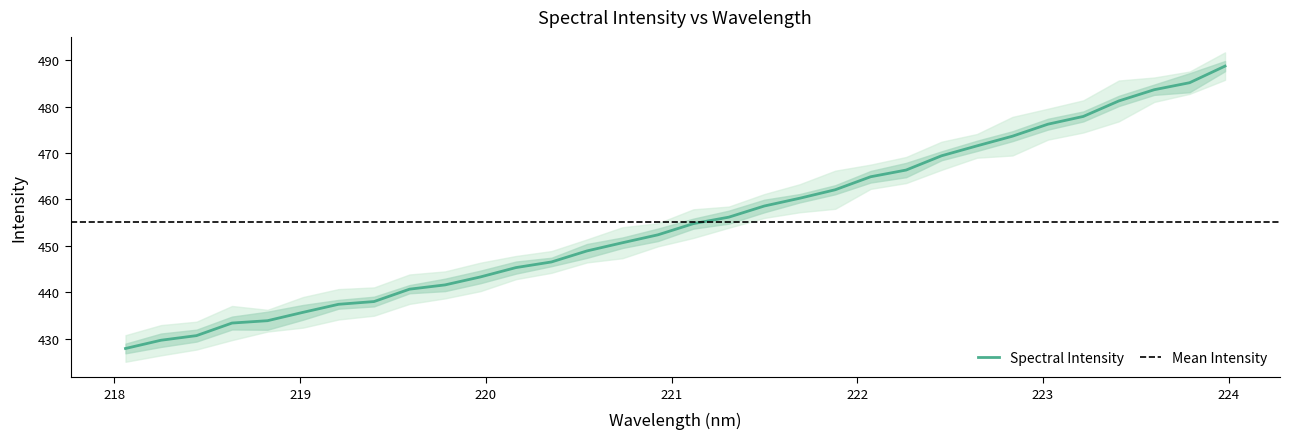

What is the minimum value for Spectral Intensity?

427.9